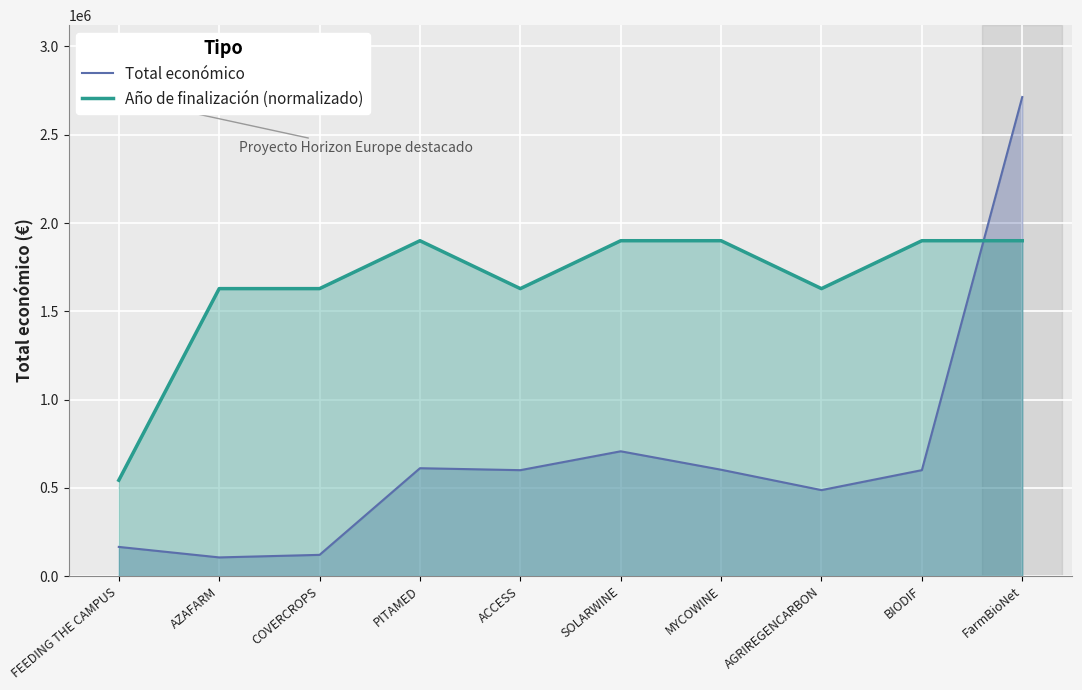

True or false: Año de finalización (normalizado) has more than 2 points higher than both neighbors.

False